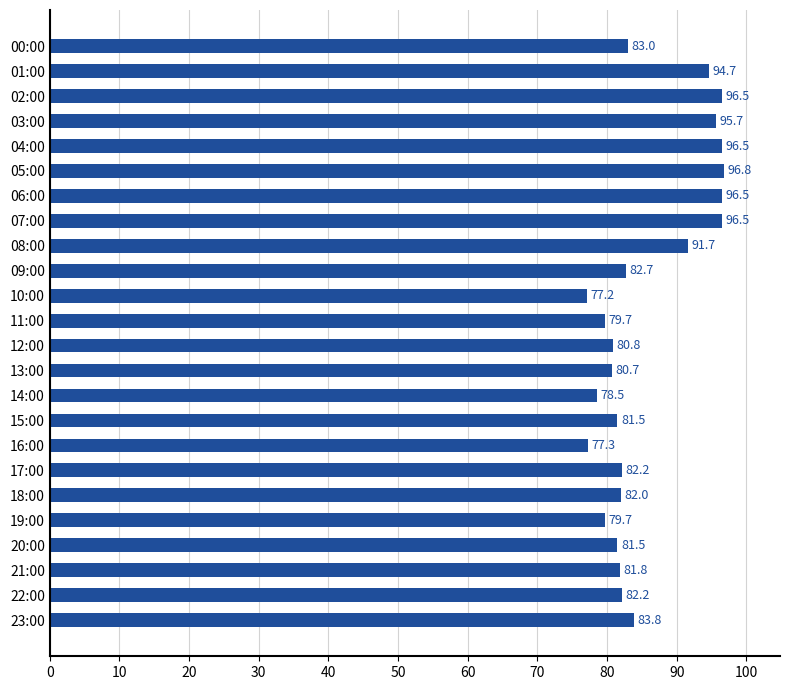

What is the average value?

85.8